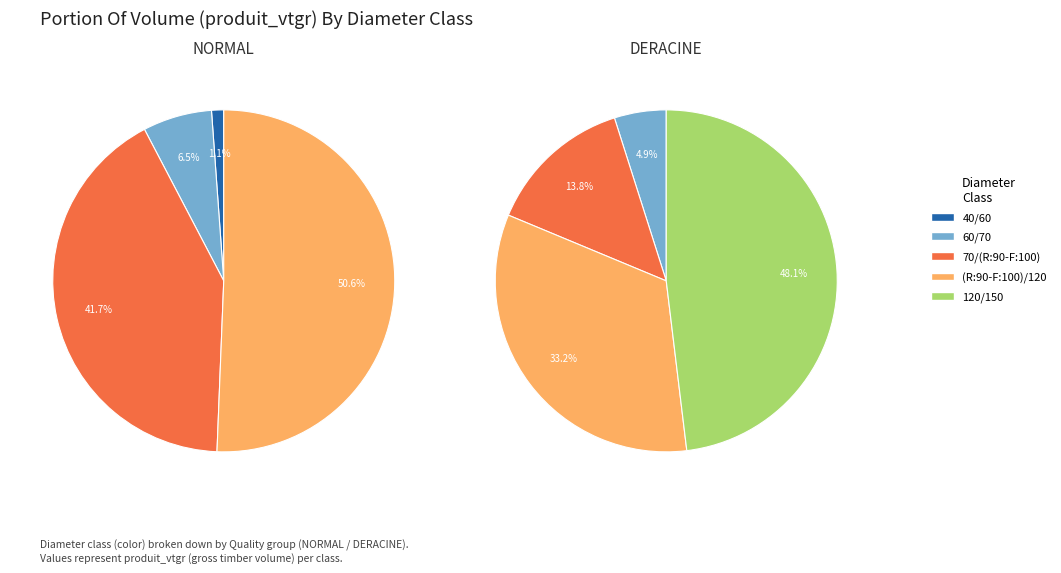

How many slices are in this pie chart?

4